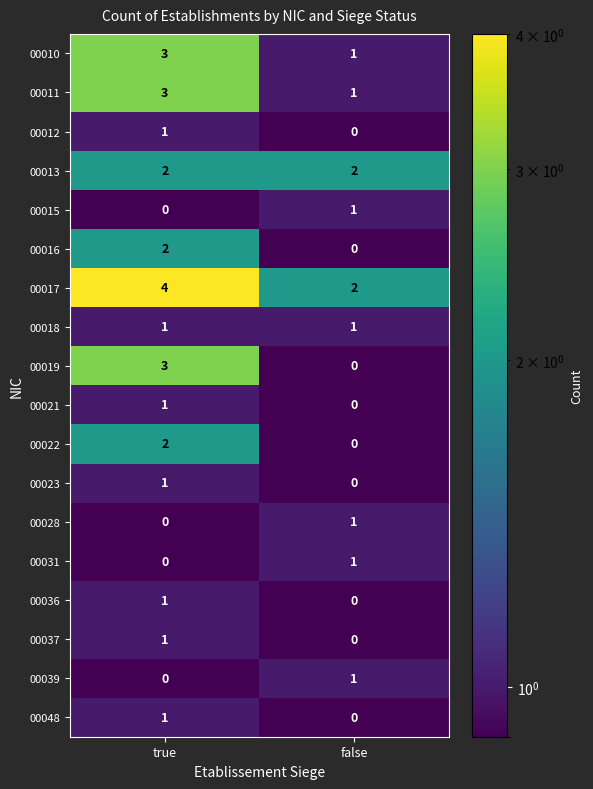

At which label is 00048 closest to 0?

false